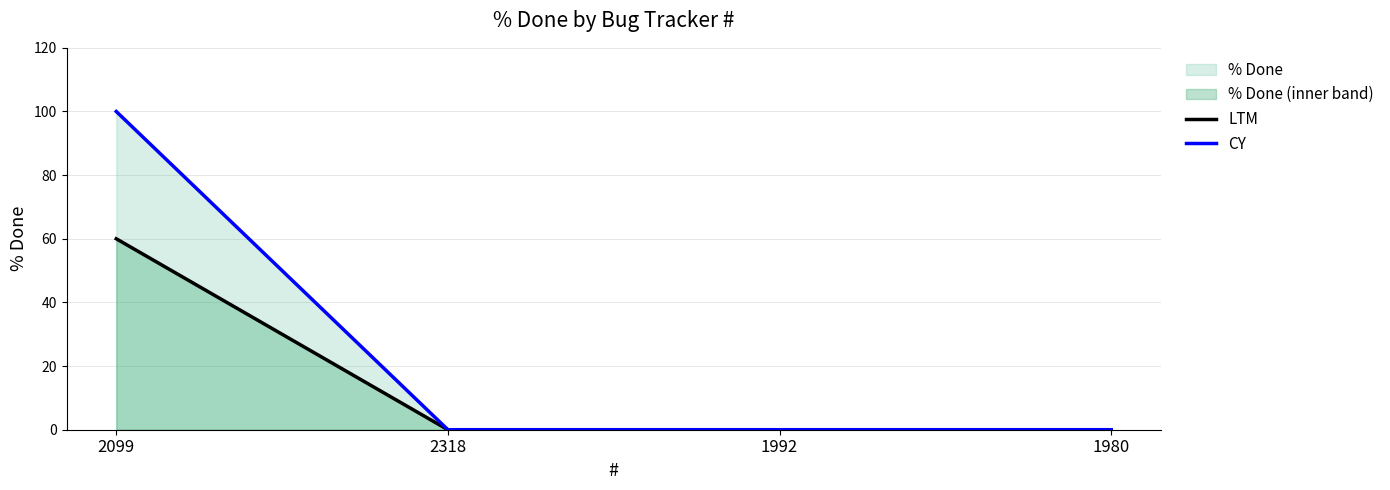

Count the number of data series in this chart.

2